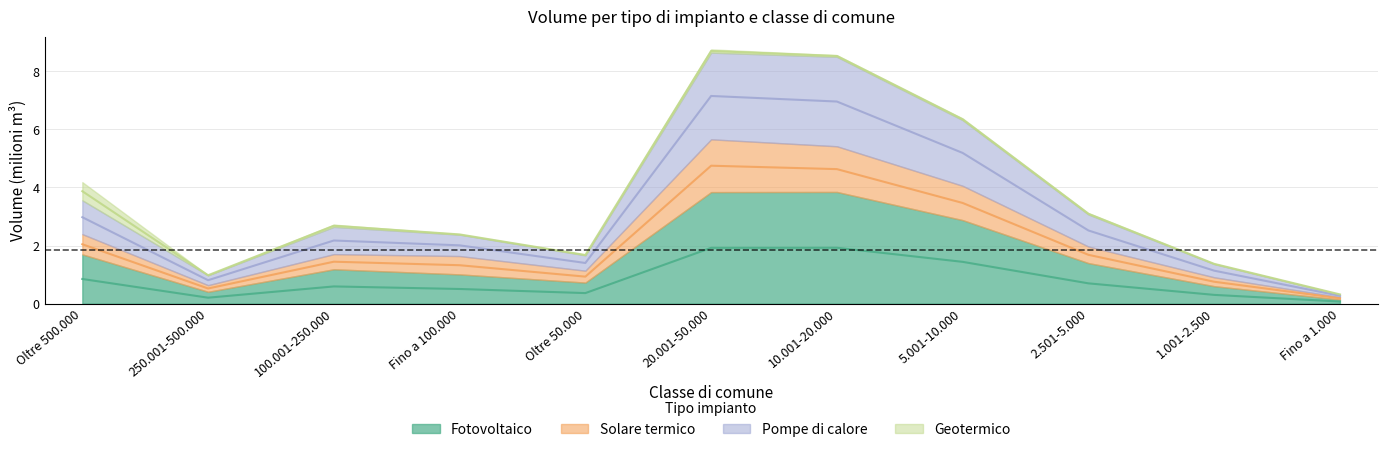

True or false: Fotovoltaico and Solare termico intersect in this chart.

False